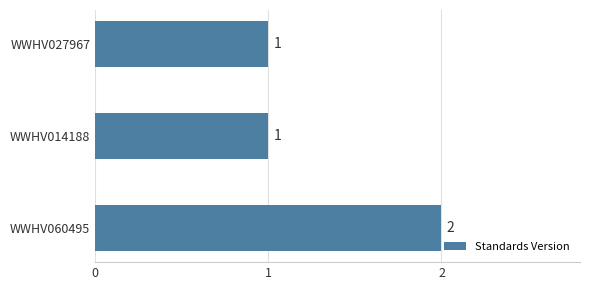

Reading top to bottom, extract all data points from this chart.

1	1	2